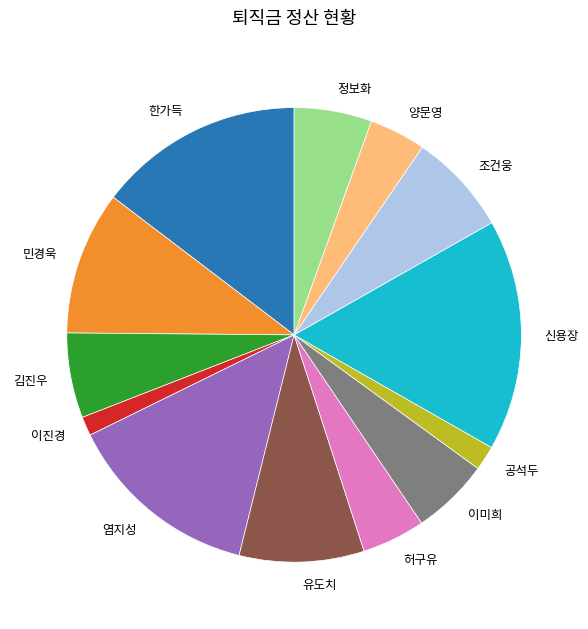

The 염지성 slice represents 24% of the pie. True or false?

False